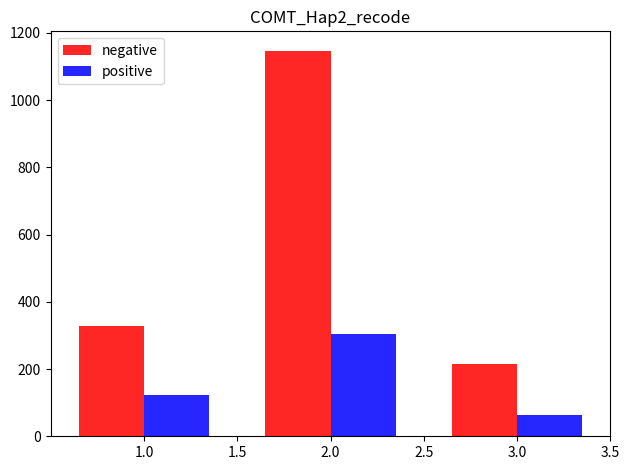

Rank the series by their maximum value, from highest to lowest.

negative, positive